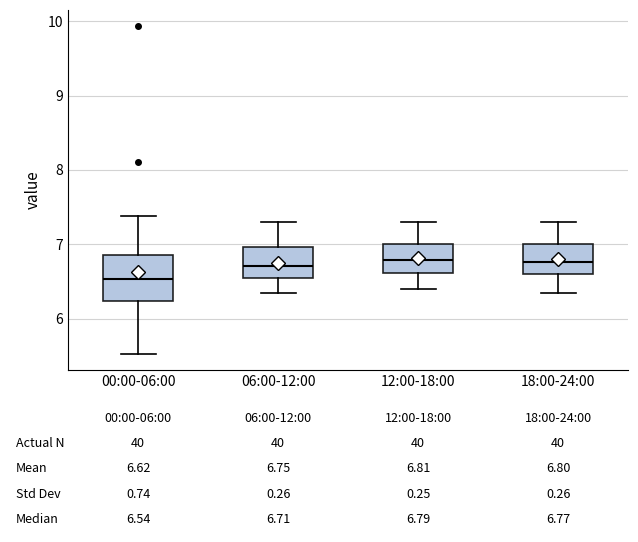

Which box is the tallest, from its lower edge to its upper edge?

00:00-06:00